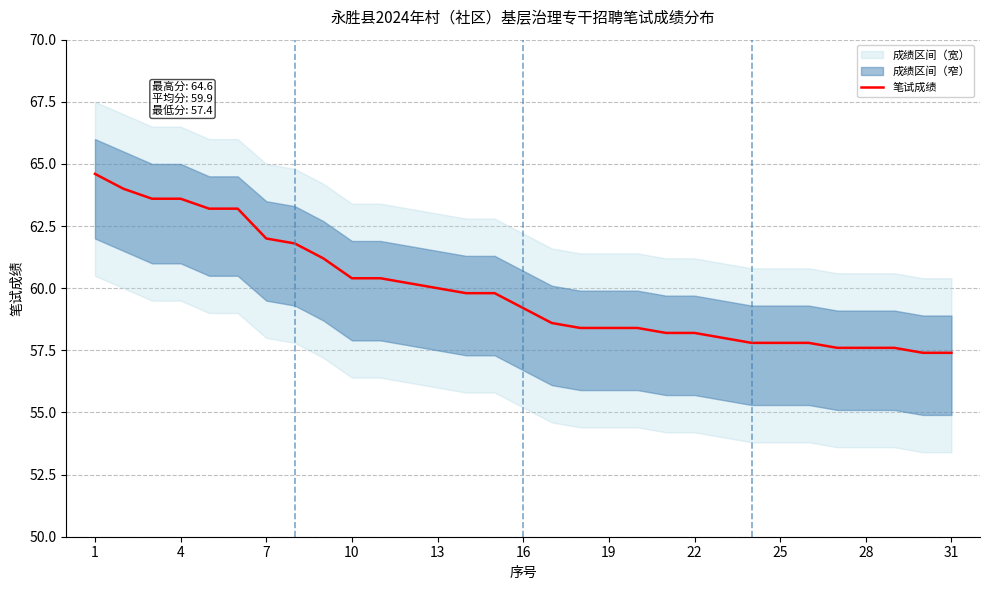

What is the average value?

59.9